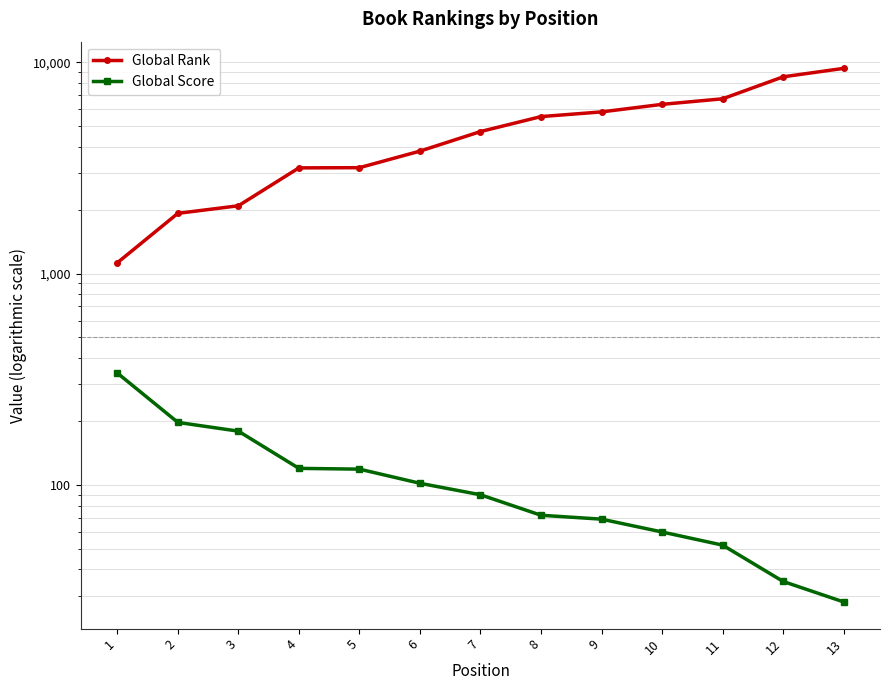

At which label is Global Rank closest to 5249?

8